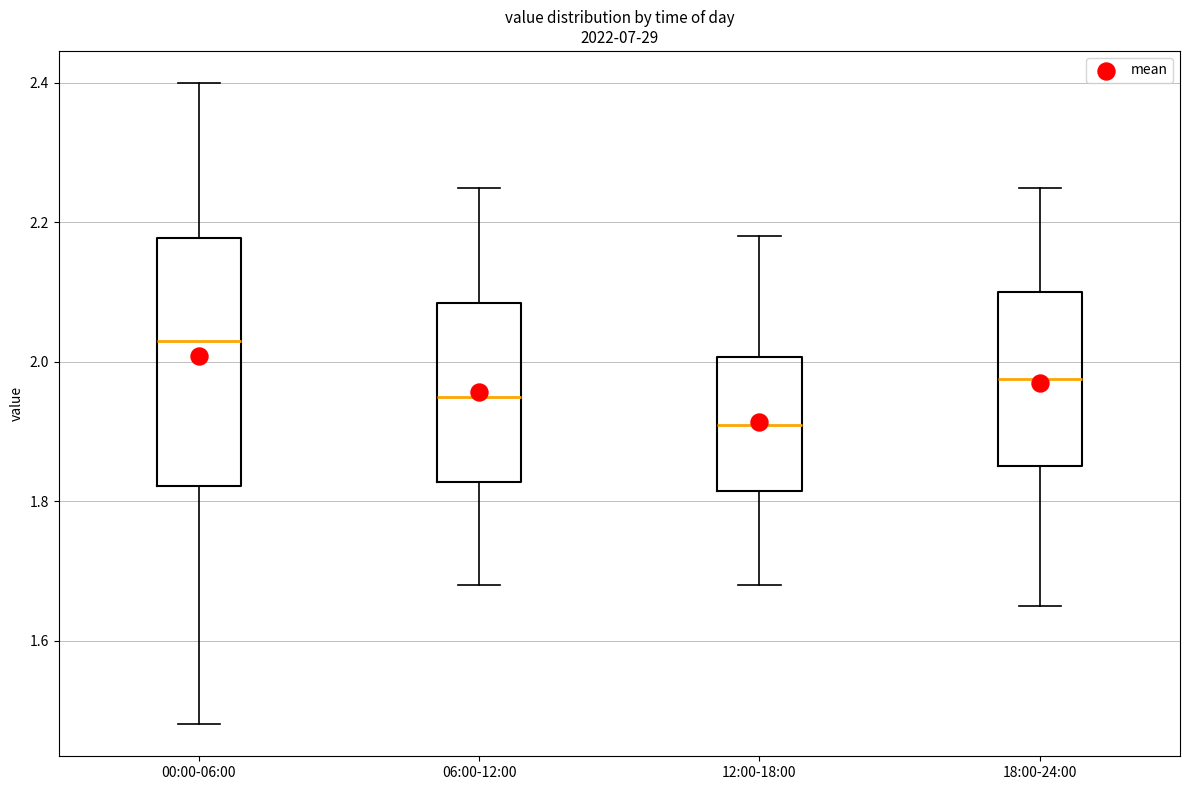

Reading left to right, transcribe this box plot: for each box, give where its median line is, the range the box spans, and where its two whiskers end, as read against the y-axis. The values are not printed on the chart, so give them approximately, as read against the axis.

00:00-06:00: median 2.04, box 1.82 to 2.18, whiskers 1.48 to 2.40
06:00-12:00: median 1.96, box 1.82 to 2.08, whiskers 1.68 to 2.26
12:00-18:00: median 1.92, box 1.82 to 2.00, whiskers 1.68 to 2.18
18:00-24:00: median 1.98, box 1.86 to 2.10, whiskers 1.66 to 2.26